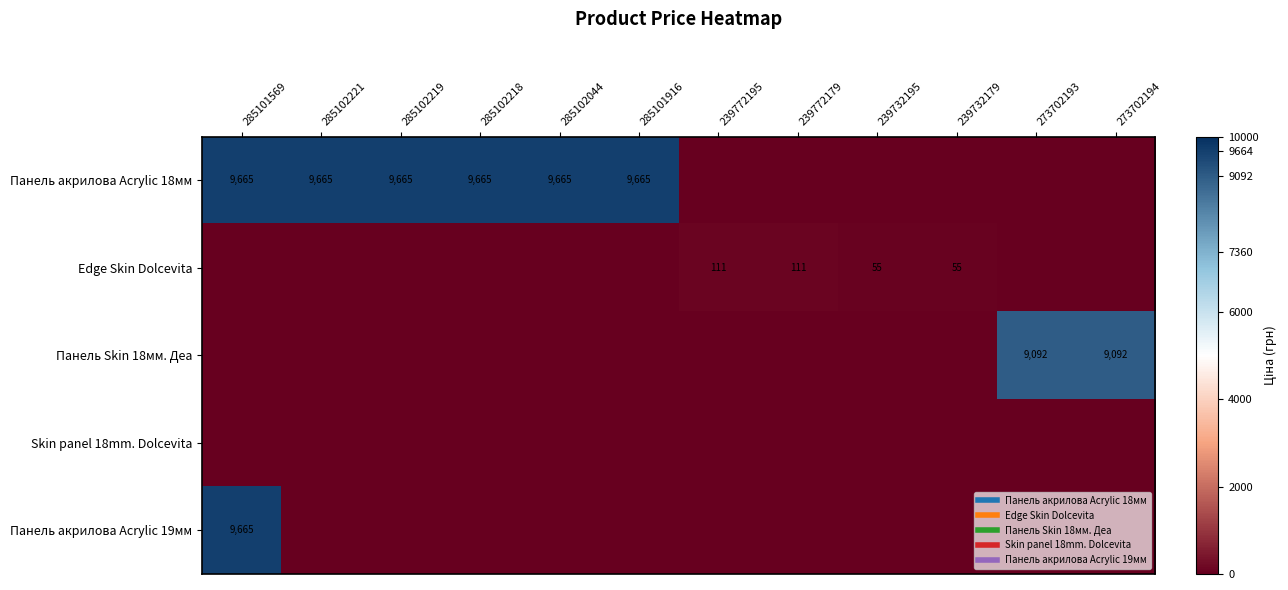

At how many categories does at least one series exceed 2661?

8